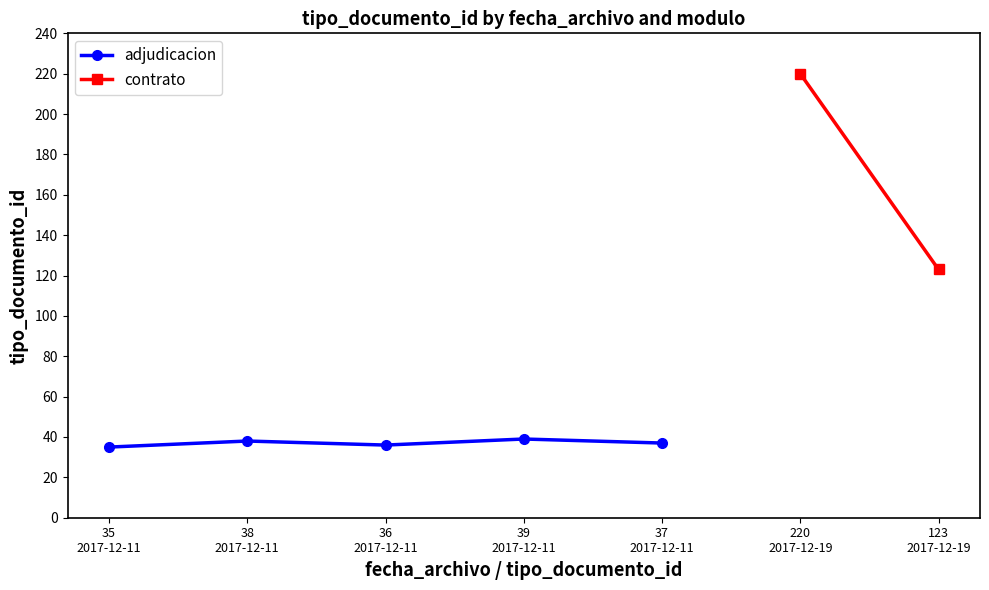

How many points are lower than both their immediate neighbors (excluding endpoints)?

1